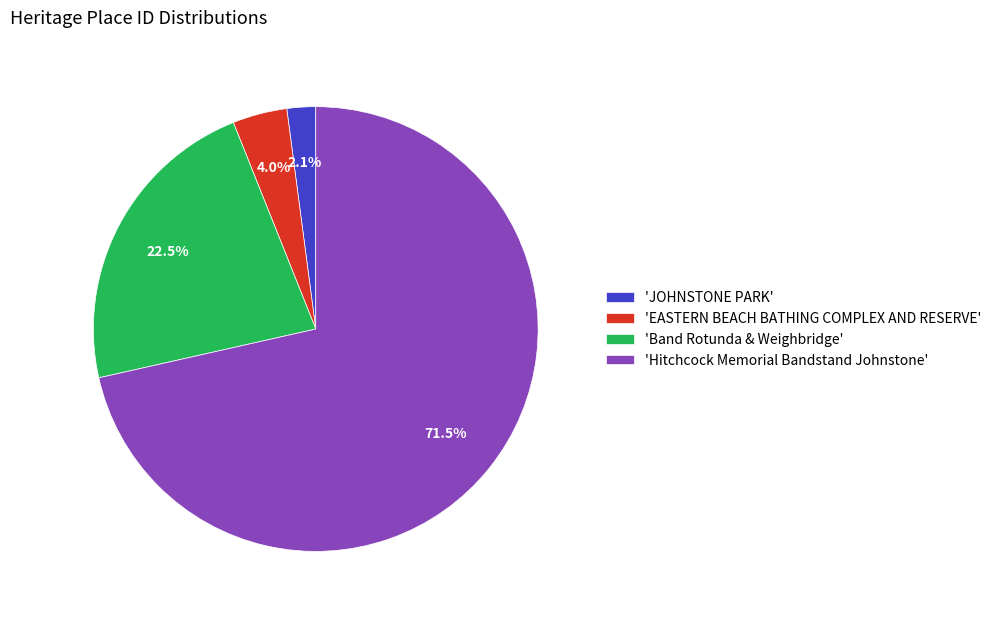

How many slices are in this pie chart?

4